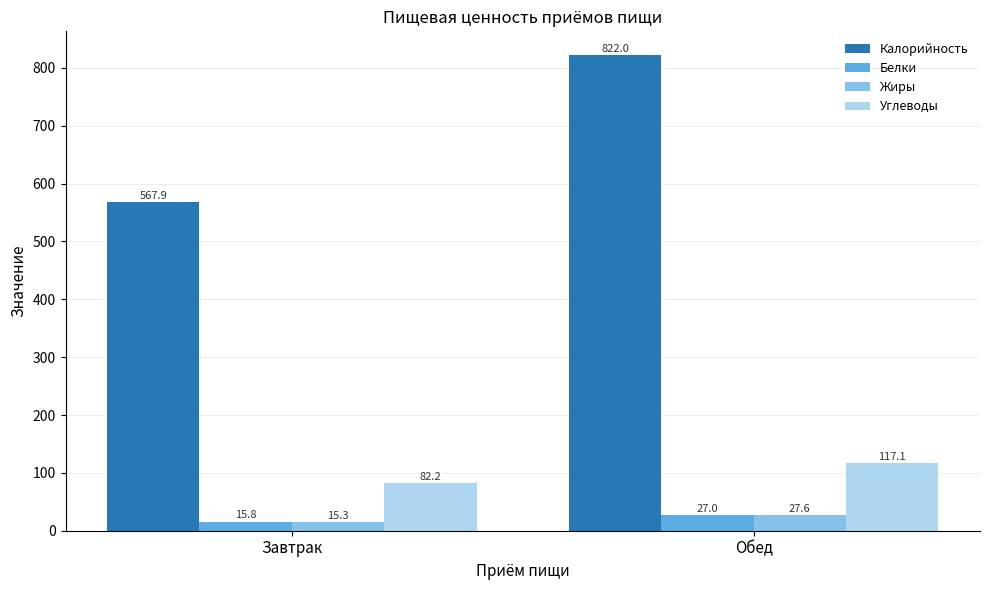

What are all the series names shown in the legend?

Калорийность, Белки, Жиры, Углеводы